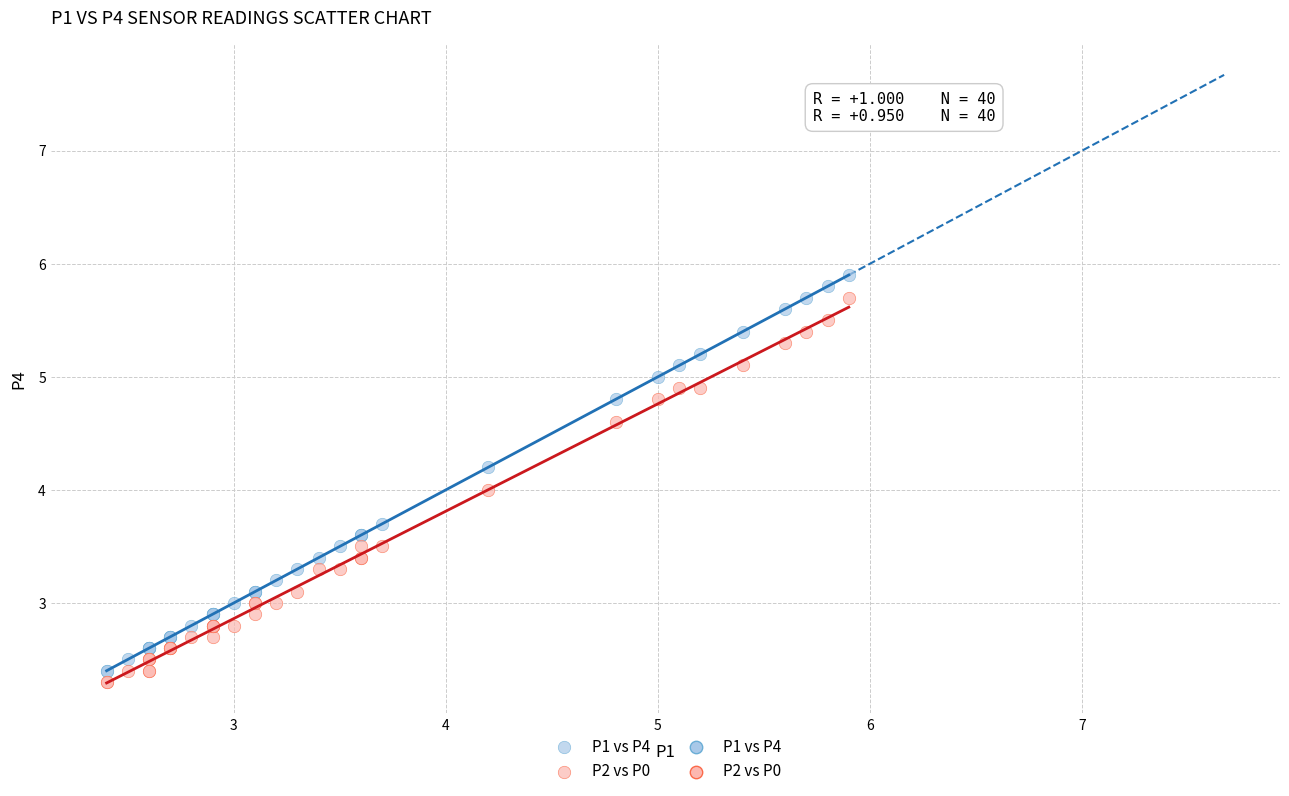

What is the X range (max minus min) for the scatter plot?

3.5